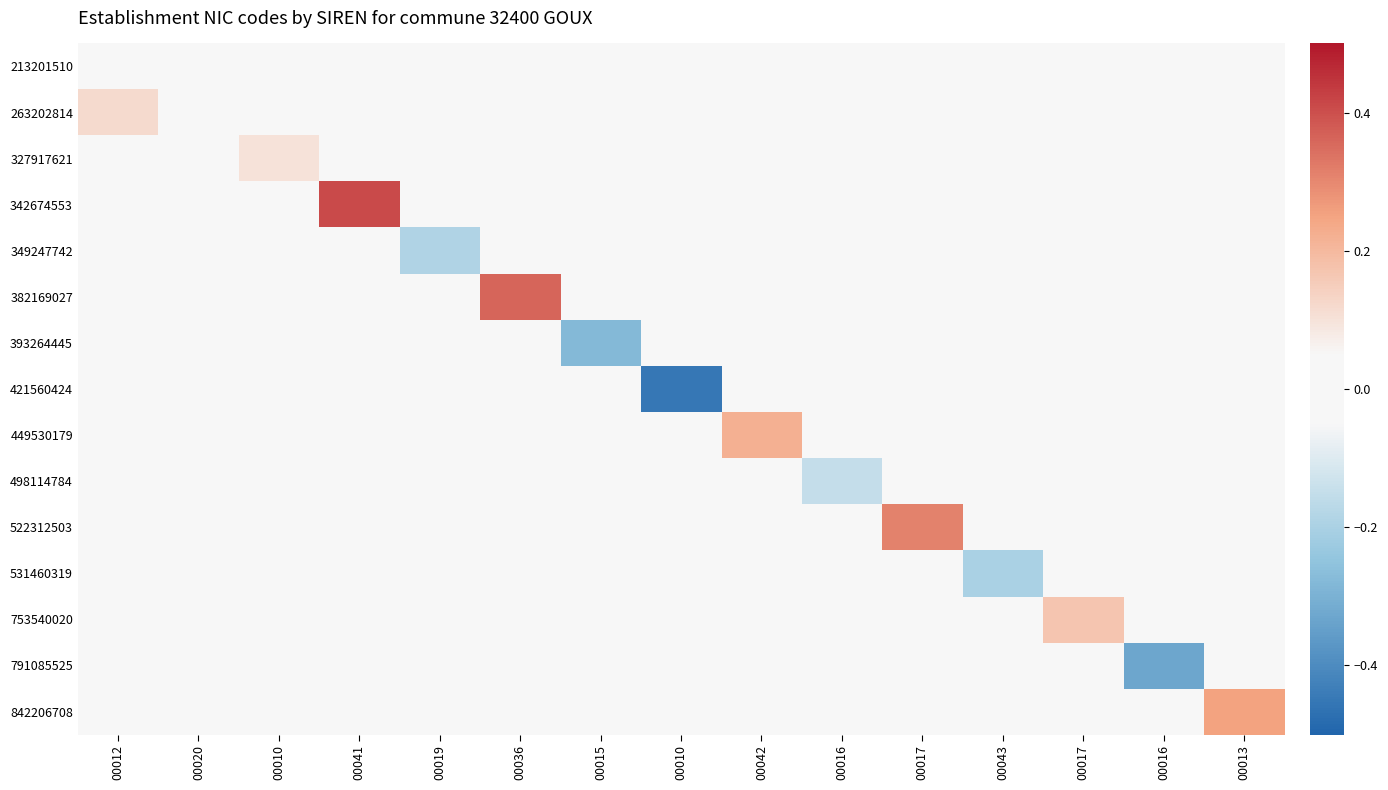

Reading left to right, extract all data points from this chart.

213201510: 00012=0.0	00020=0.0	00010=0.0	00041=0.0	00019=0.0	00036=0.0	00015=0.0	00010=0.0	00042=0.0	00016=0.0	00017=0.0	00043=0.0	00017=0.0	00016=0.0	00013=0.0
263202814: 00012=0.1	00020=0.0	00010=0.0	00041=0.0	00019=0.0	00036=0.0	00015=0.0	00010=0.0	00042=0.0	00016=0.0	00017=0.0	00043=0.0	00017=0.0	00016=0.0	00013=0.0
327917621: 00012=0.0	00020=0.0	00010=0.1	00041=0.0	00019=0.0	00036=0.0	00015=0.0	00010=0.0	00042=0.0	00016=0.0	00017=0.0	00043=0.0	00017=0.0	00016=0.0	00013=0.0
342674553: 00012=0.0	00020=0.0	00010=0.0	00041=0.4	00019=0.0	00036=0.0	00015=0.0	00010=0.0	00042=0.0	00016=0.0	00017=0.0	00043=0.0	00017=0.0	00016=0.0	00013=0.0
349247742: 00012=0.0	00020=0.0	00010=0.0	00041=0.0	00019=-0.2	00036=0.0	00015=0.0	00010=0.0	00042=0.0	00016=0.0	00017=0.0	00043=0.0	00017=0.0	00016=0.0	00013=0.0
382169027: 00012=0.0	00020=0.0	00010=0.0	00041=0.0	00019=0.0	00036=0.4	00015=0.0	00010=0.0	00042=0.0	00016=0.0	00017=0.0	00043=0.0	00017=0.0	00016=0.0	00013=0.0
393264445: 00012=0.0	00020=0.0	00010=0.0	00041=0.0	00019=0.0	00036=0.0	00015=-0.3	00010=0.0	00042=0.0	00016=0.0	00017=0.0	00043=0.0	00017=0.0	00016=0.0	00013=0.0
421560424: 00012=0.0	00020=0.0	00010=0.0	00041=0.0	00019=0.0	00036=0.0	00015=0.0	00010=-0.5	00042=0.0	00016=0.0	00017=0.0	00043=0.0	00017=0.0	00016=0.0	00013=0.0
449530179: 00012=0.0	00020=0.0	00010=0.0	00041=0.0	00019=0.0	00036=0.0	00015=0.0	00010=0.0	00042=0.2	00016=0.0	00017=0.0	00043=0.0	00017=0.0	00016=0.0	00013=0.0
498114784: 00012=0.0	00020=0.0	00010=0.0	00041=0.0	00019=0.0	00036=0.0	00015=0.0	00010=0.0	00042=0.0	00016=-0.1	00017=0.0	00043=0.0	00017=0.0	00016=0.0	00013=0.0
522312503: 00012=0.0	00020=0.0	00010=0.0	00041=0.0	00019=0.0	00036=0.0	00015=0.0	00010=0.0	00042=0.0	00016=0.0	00017=0.3	00043=0.0	00017=0.0	00016=0.0	00013=0.0
531460319: 00012=0.0	00020=0.0	00010=0.0	00041=0.0	00019=0.0	00036=0.0	00015=0.0	00010=0.0	00042=0.0	00016=0.0	00017=0.0	00043=-0.2	00017=0.0	00016=0.0	00013=0.0
753540020: 00012=0.0	00020=0.0	00010=0.0	00041=0.0	00019=0.0	00036=0.0	00015=0.0	00010=0.0	00042=0.0	00016=0.0	00017=0.0	00043=0.0	00017=0.2	00016=0.0	00013=0.0
791085525: 00012=0.0	00020=0.0	00010=0.0	00041=0.0	00019=0.0	00036=0.0	00015=0.0	00010=0.0	00042=0.0	00016=0.0	00017=0.0	00043=0.0	00017=0.0	00016=-0.3	00013=0.0
842206708: 00012=0.0	00020=0.0	00010=0.0	00041=0.0	00019=0.0	00036=0.0	00015=0.0	00010=0.0	00042=0.0	00016=0.0	00017=0.0	00043=0.0	00017=0.0	00016=0.0	00013=0.2